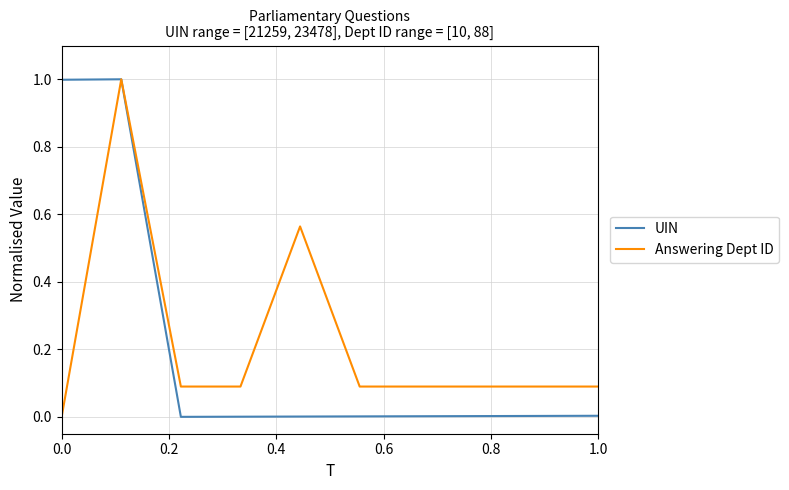

In UIN, how many points are higher than both neighbors (excluding endpoints)?

1